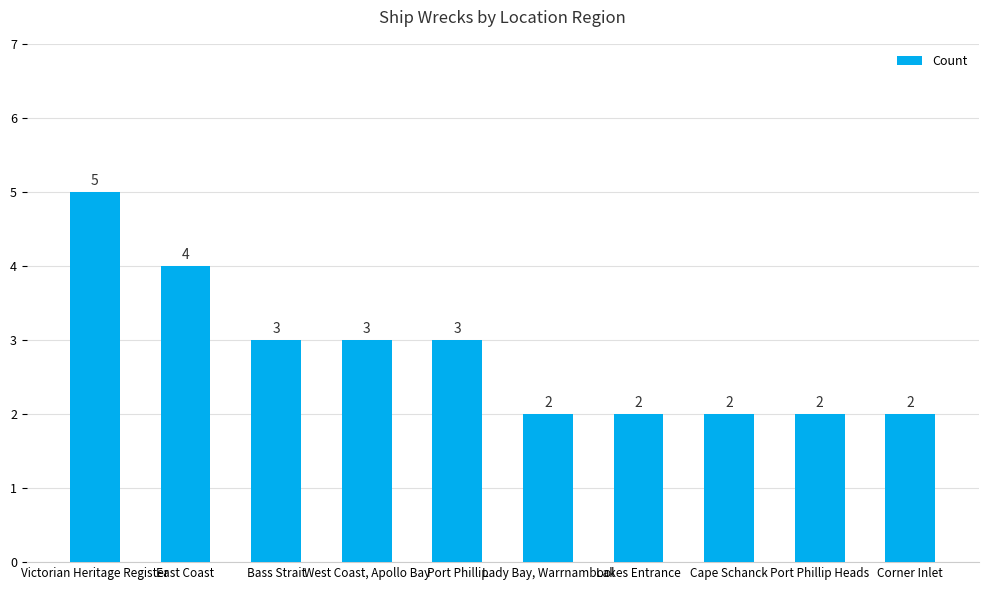

Does the chart contain any negative values?

No